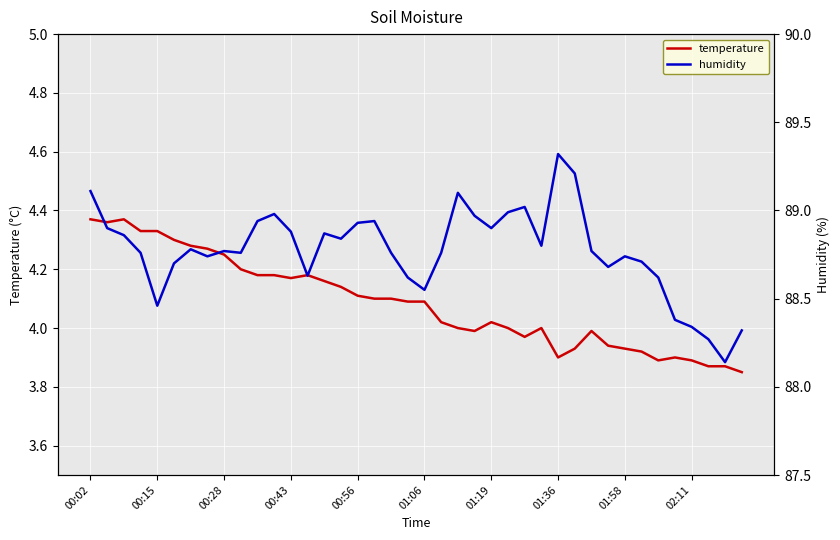

What are all the series names shown in the legend?

temperature, humidity